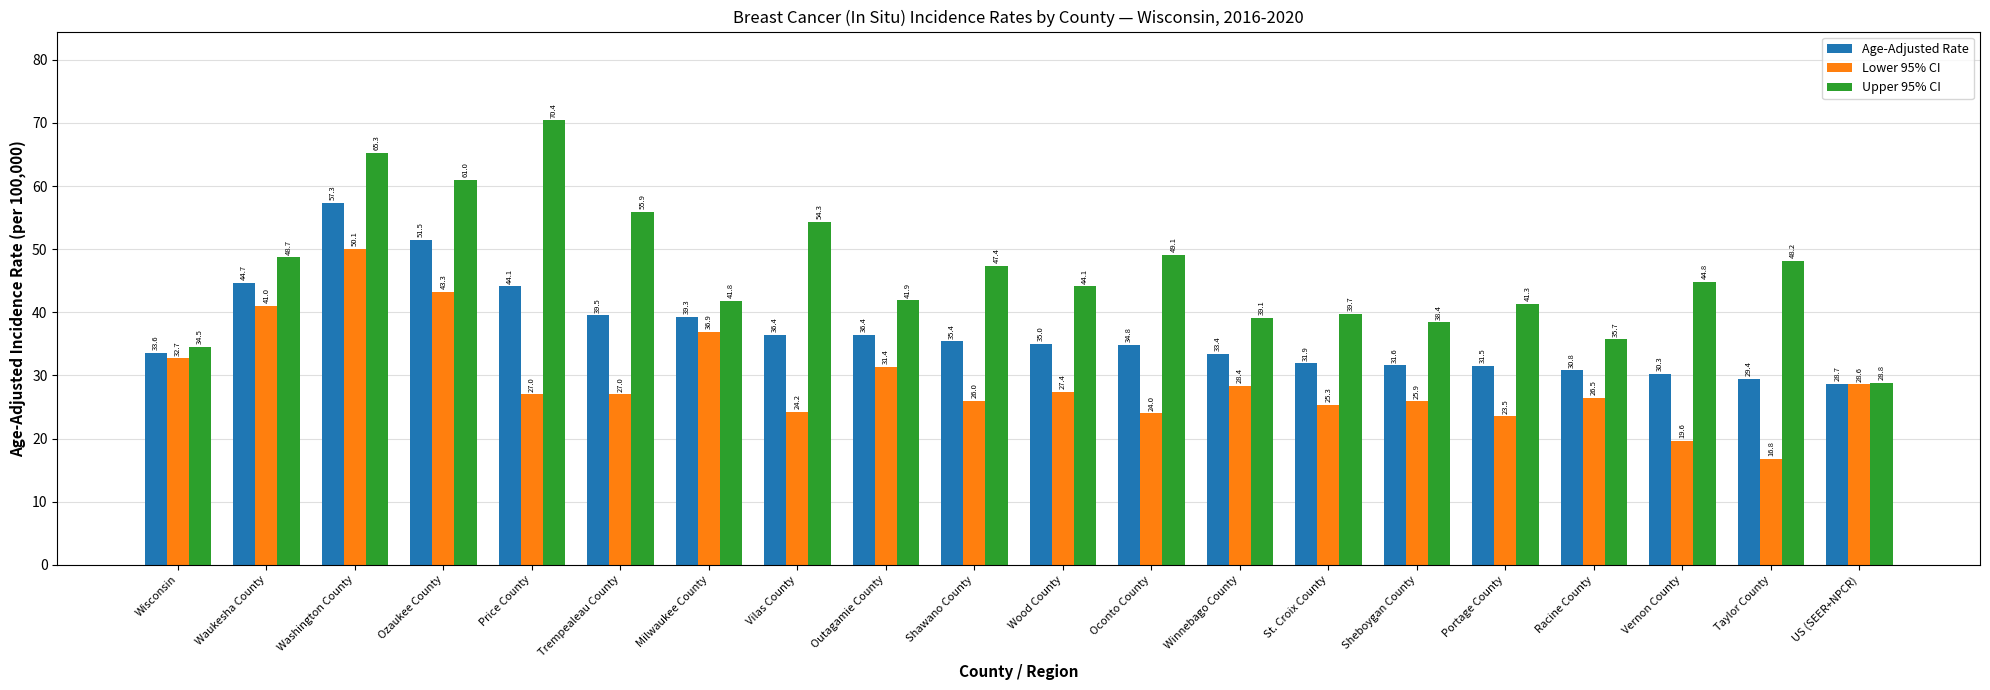

How many categories are shown in the chart?

20